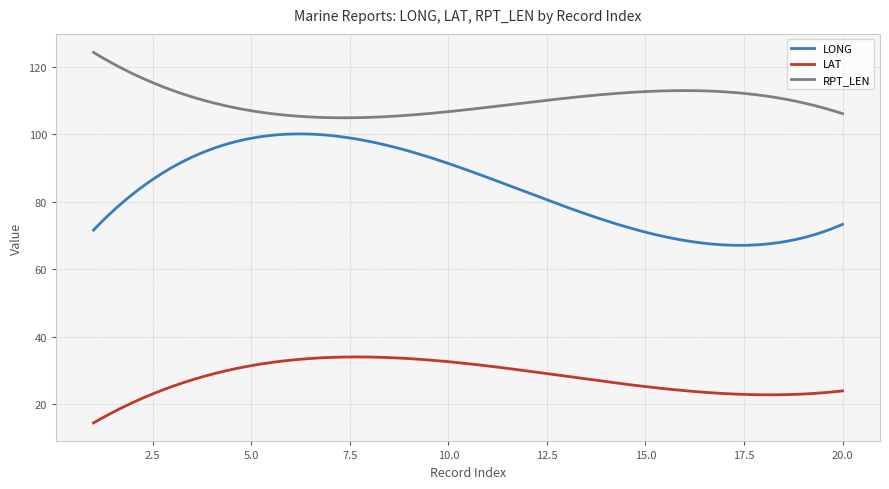

Does the chart have visible grid lines?

Yes